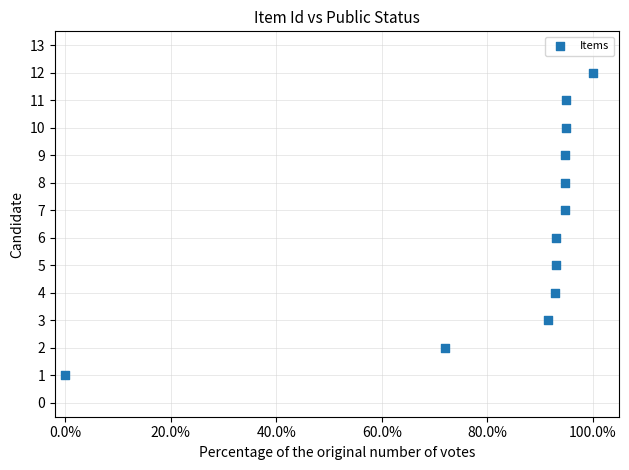

What is the range of Y values (max minus min)?

11